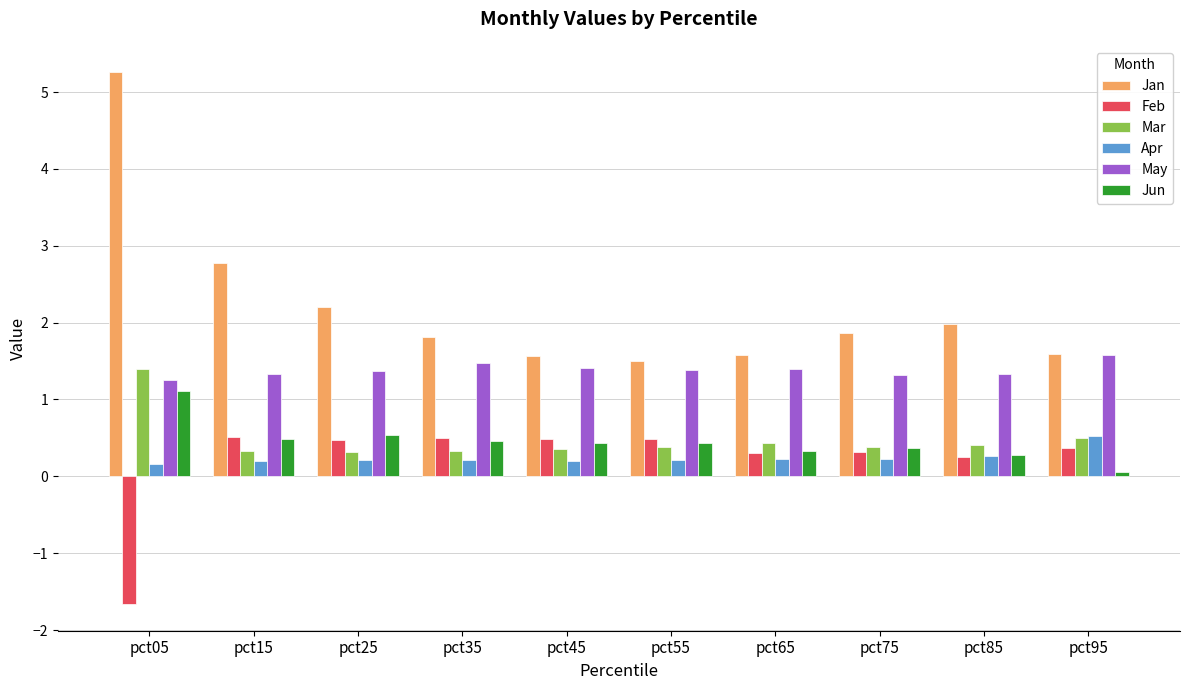

At how many categories does at least one series exceed 0?

10